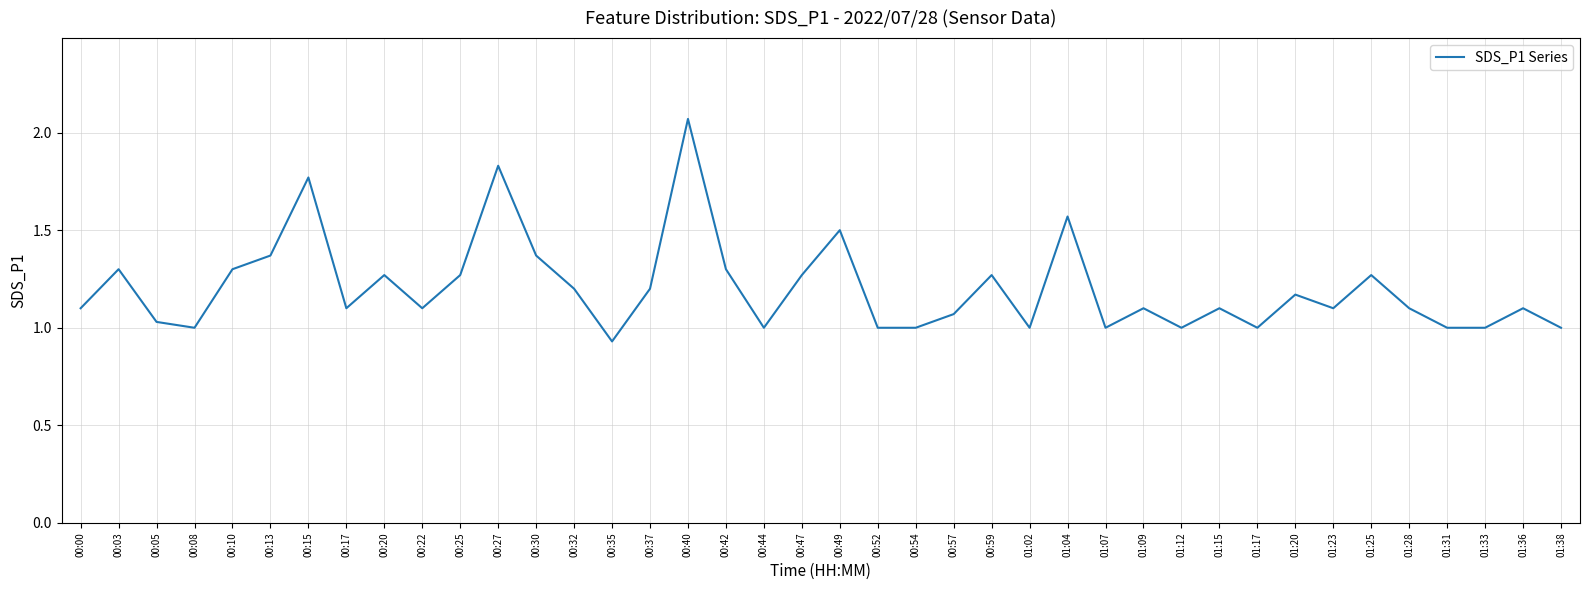

Where does the data first go above 1?

00:00